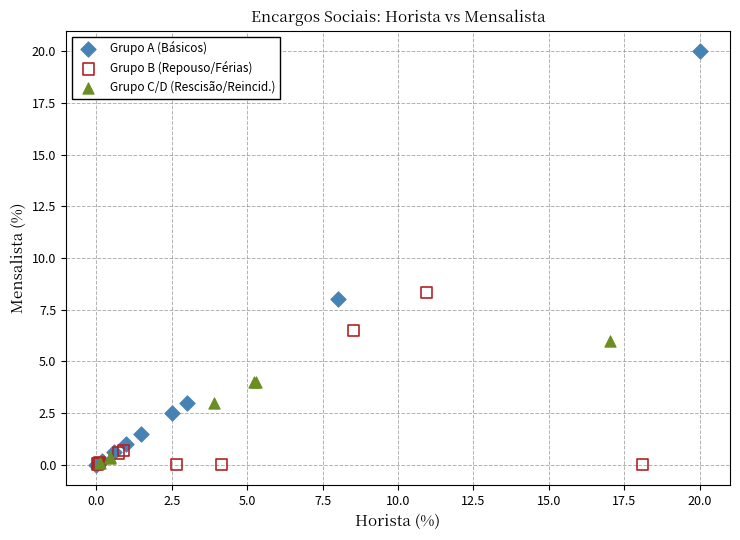

Which series contains the highest Y value?

Grupo A (Básicos)